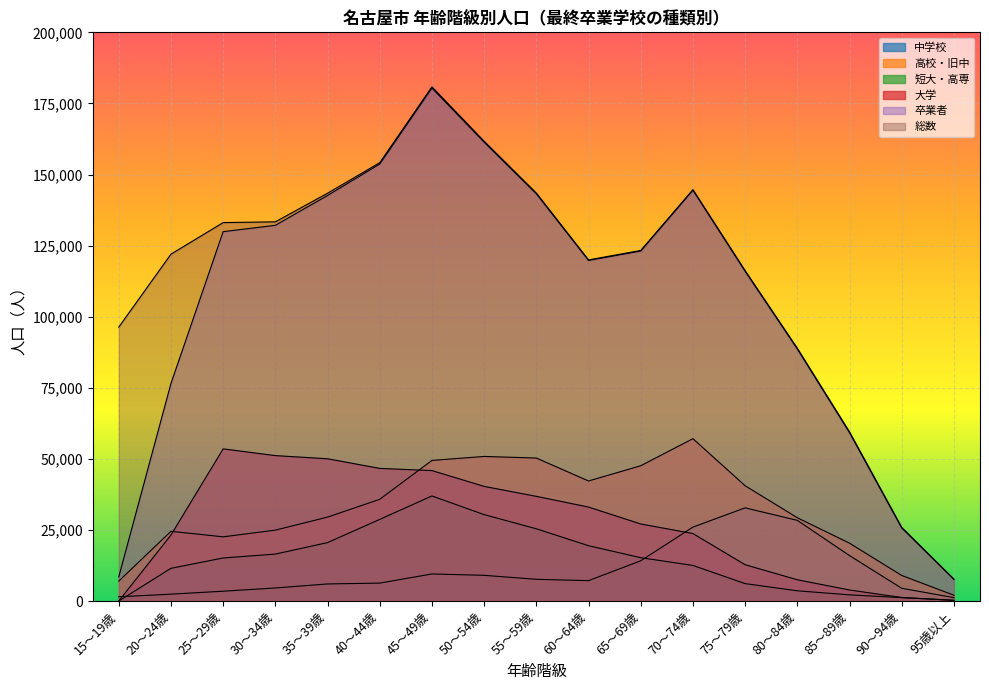

Reading left to right, what are all the values shown in this chart?

総数: 15～19歳=96342	20～24歳=121989	25～29歳=133094	30～34歳=133357	35～39歳=143418	40～44歳=154161	45～49歳=180834	50～54歳=161697	55～59歳=143484	60～64歳=119972	65～69歳=123295	70～74歳=144676	75～79歳=116192	80～84歳=88903	85～89歳=59483	90～94歳=25908	95歳以上=7697
卒業者: 15～19歳=8503	20～24歳=76515	25～29歳=129905	30～34歳=132137	35～39歳=142624	40～44歳=153700	45～49歳=180414	50～54歳=161372	55～59歳=143229	60～64歳=119789	65～69歳=123092	70～74歳=144471	75～79歳=115965	80～84歳=88632	85～89歳=59198	90～94歳=25713	95歳以上=7630
高校・旧中: 15～19歳=7001	20～24歳=24524	25～29歳=22587	30～34歳=24936	35～39歳=29523	40～44歳=35779	45～49歳=49454	50～54歳=50855	55～59歳=50290	60～64歳=42226	65～69歳=47582	70～74歳=57102	75～79歳=40553	80～84歳=29296	85～89歳=20357	90～94歳=8996	95歳以上=2042
中学校: 15～19歳=1500	20～24歳=2420	25～29歳=3463	30～34歳=4602	35～39歳=6017	40～44歳=6313	45～49歳=9526	50～54歳=9052	55～59歳=7646	60～64歳=7177	65～69歳=14159	70～74歳=26006	75～79歳=32782	80～84歳=28374	85～89歳=15995	90～94歳=4487	95歳以上=1209
大学: 15～19歳=0	20～24歳=23216	25～29歳=53521	30～34歳=51148	35～39歳=50042	40～44歳=46650	45～49歳=45884	50～54歳=40323	55～59歳=36819	60～64歳=33051	65～69歳=27104	70～74歳=23742	75～79歳=12779	80～84歳=7486	85～89歳=3894	90～94歳=1257	95歳以上=249
短大・高専: 15～19歳=0	20～24歳=11514	25～29歳=15150	30～34歳=16517	35～39歳=20554	40～44歳=28720	45～49歳=36965	50～54歳=30394	55～59歳=25415	60～64歳=19461	65～69歳=15250	70～74歳=12522	75～79歳=6130	80～84歳=3607	85～89歳=2180	90～94歳=1210	95歳以上=276